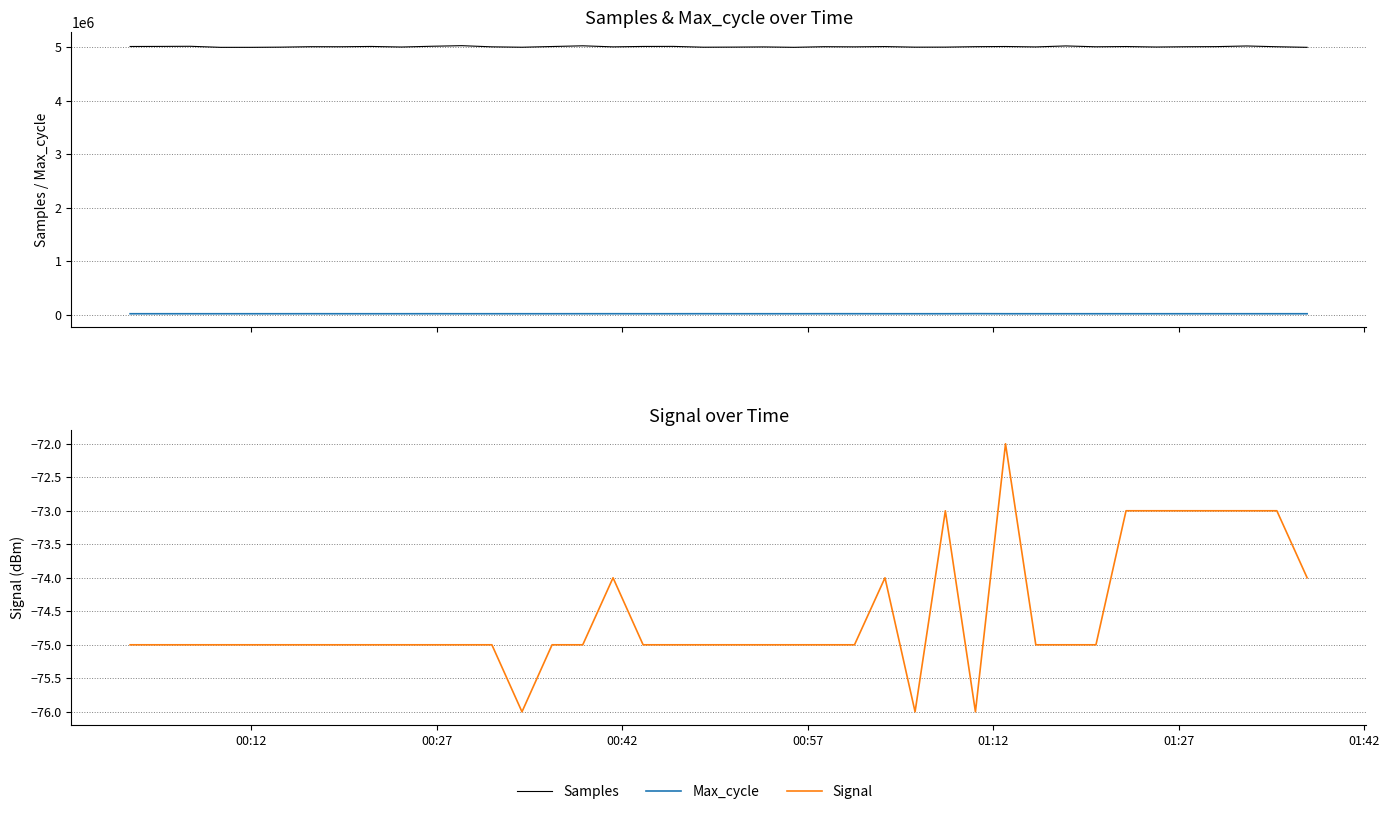

How many distinct data groups are displayed?

3